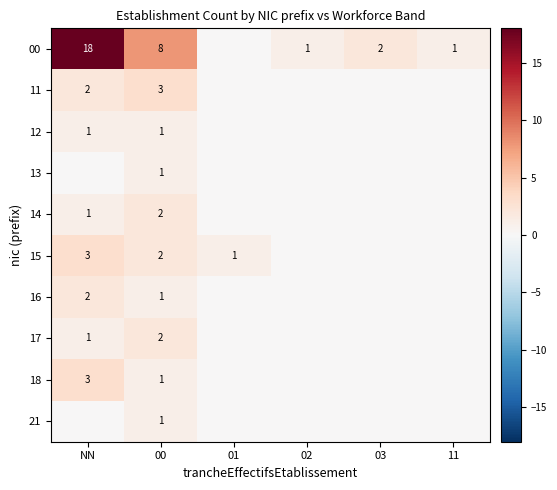

What is the spread (max minus min) of values at 00?

7